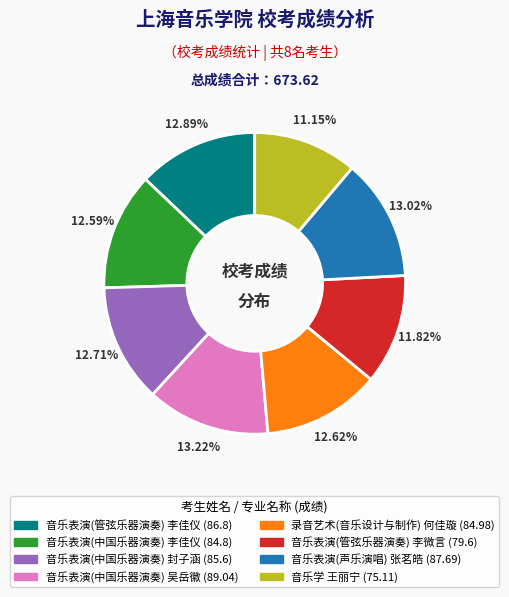

Approximately how many times larger is the value at 音乐表演(中国乐器演奏) 李佳仪 compared to 音乐表演(管弦乐器演奏) 李佳仪?

1.0